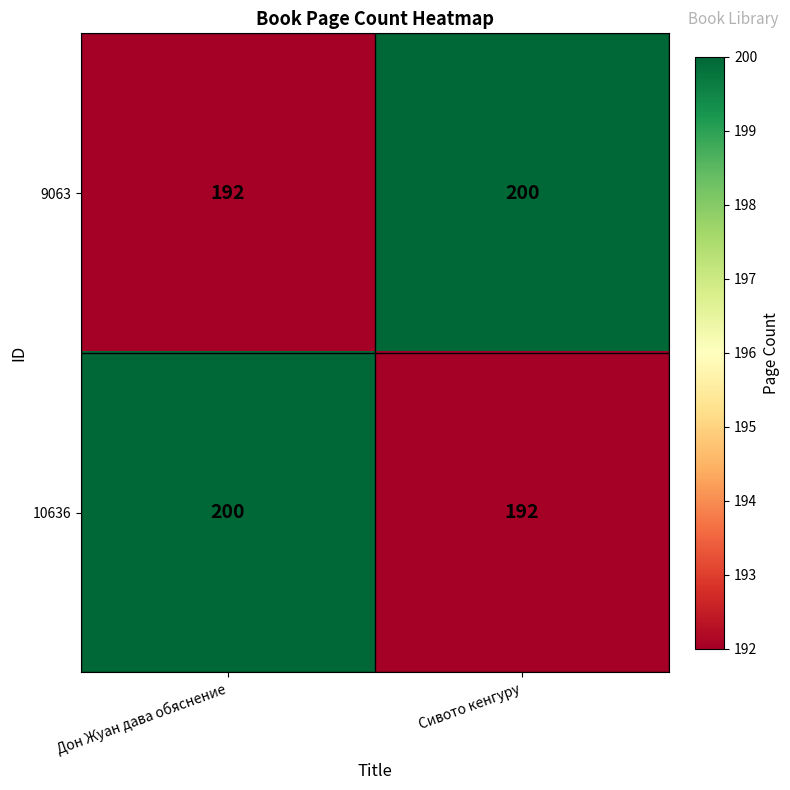

Is it true that 9063 equals 350 at Сивото кенгуру?

False